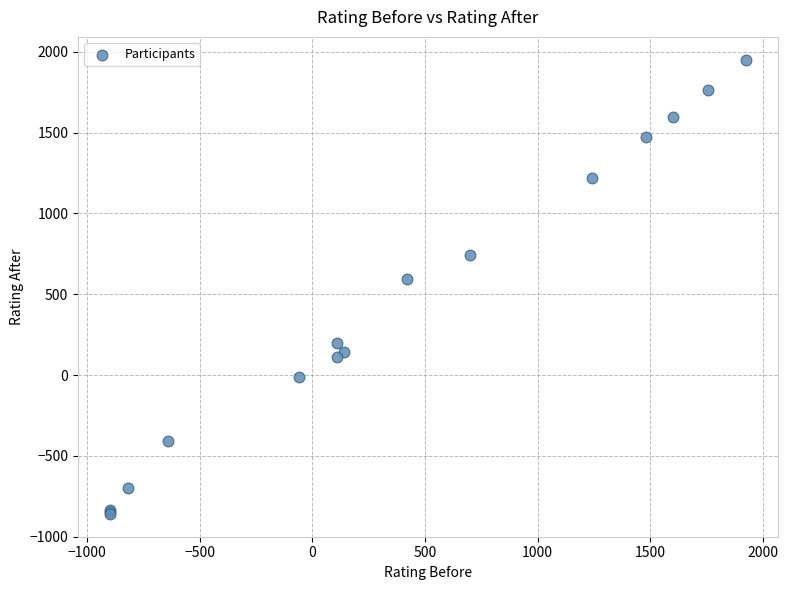

What Y value in the scatter plot is closest to 546?

593